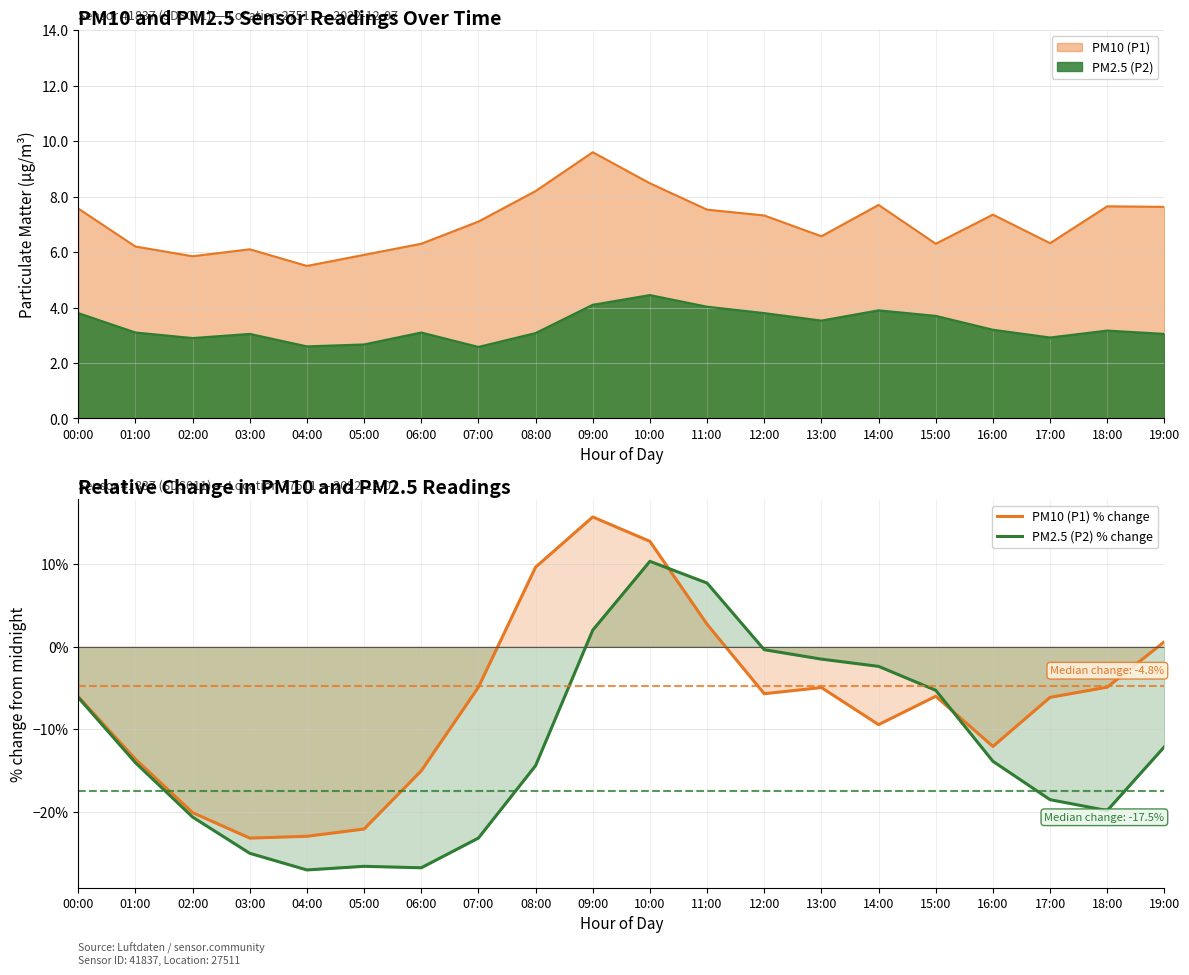

Which label corresponds to the smallest value in the chart?

04:00